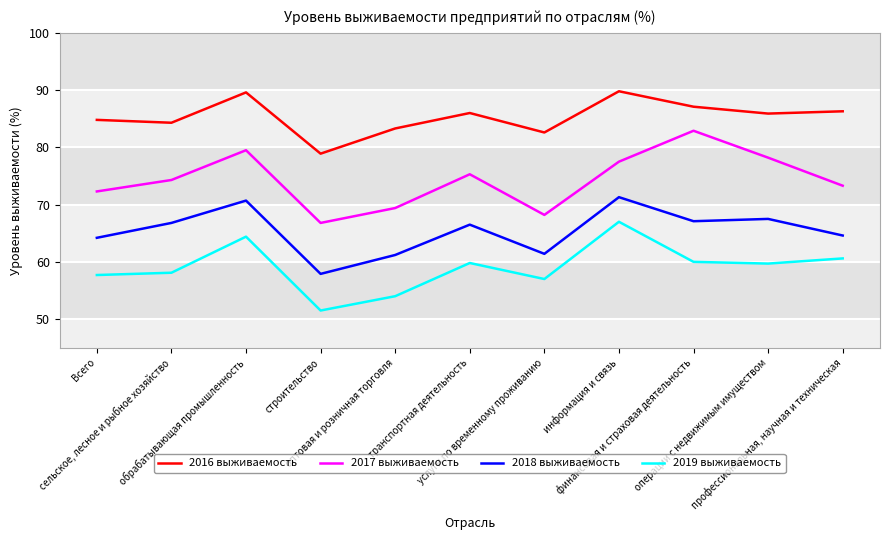

What is the difference between the maximum and minimum values in the 2018 выживаемость series?

13.4